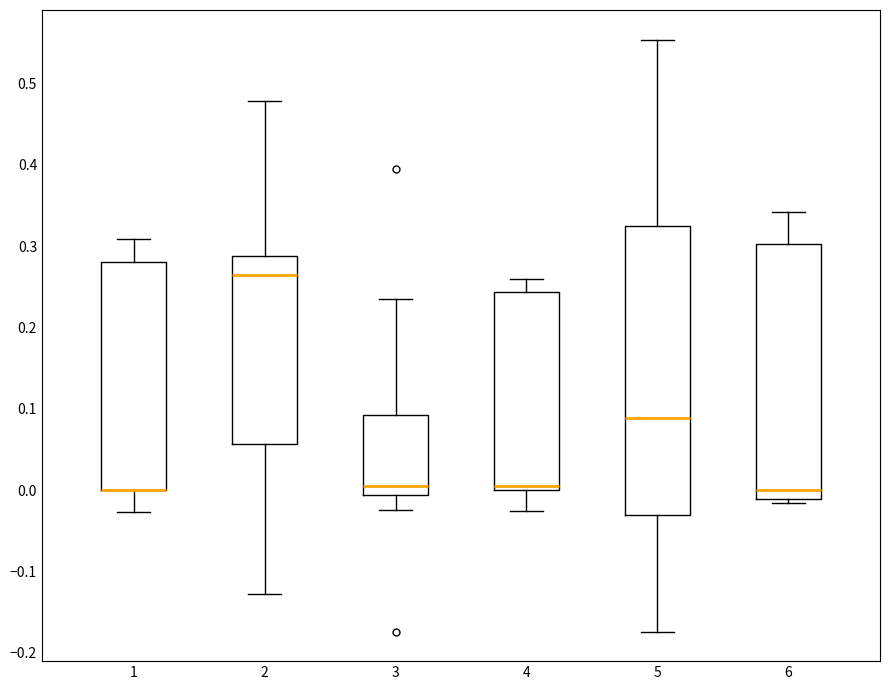

Reading left to right, read every box against the y-axis: the position of its median line, the range the box covers, and the ends of its whiskers. The values are not printed on the chart, so give them approximately, as read against the axis.

1: median 0.00 (drawn on the box's lower edge), box 0.00 to 0.28, whiskers -0.03 to 0.31
2: median 0.26, box 0.06 to 0.29, whiskers -0.13 to 0.48
3: median 0.00, box -0.01 to 0.09, whiskers -0.02 to 0.24
4: median 0.00 (just above the box's lower edge), box 0.00 to 0.24, whiskers -0.03 to 0.26
5: median 0.09, box -0.03 to 0.33, whiskers -0.17 to 0.55
6: median 0.00, box -0.01 to 0.30, whiskers -0.02 to 0.34